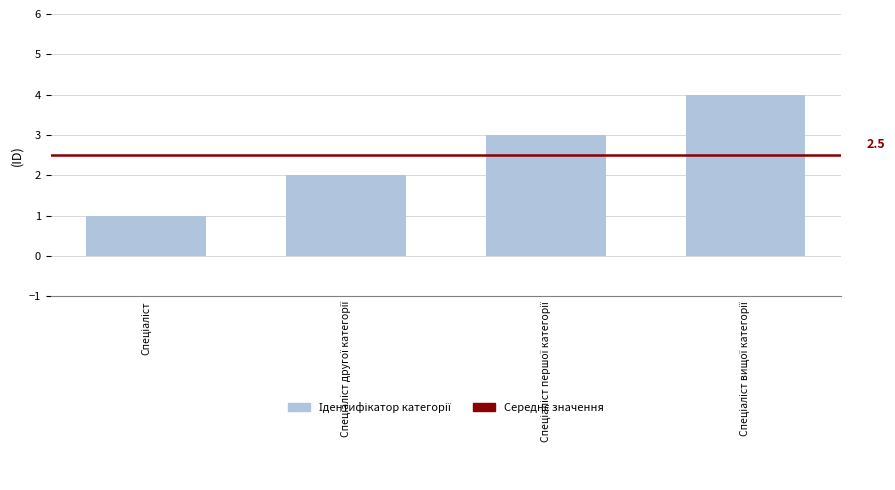

What is the sum of all values?

10